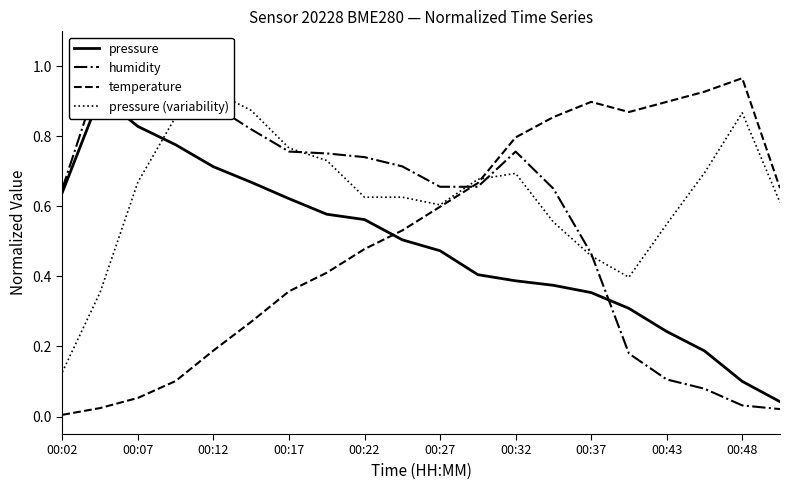

What is the value of the humidity point at the 16th from the left?

0.2